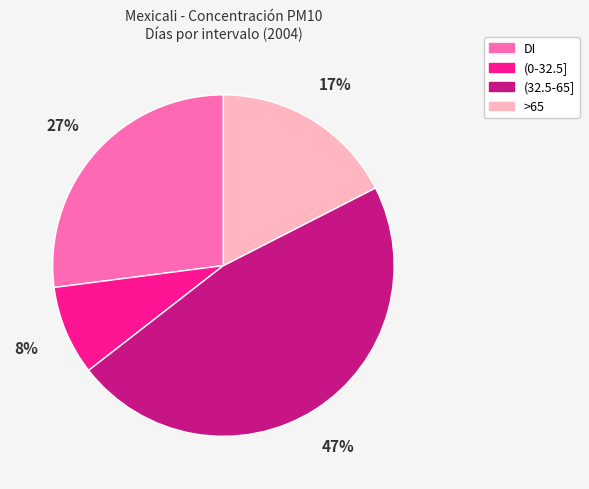

To the nearest percent, what portion does (0-32.5] represent?

8%